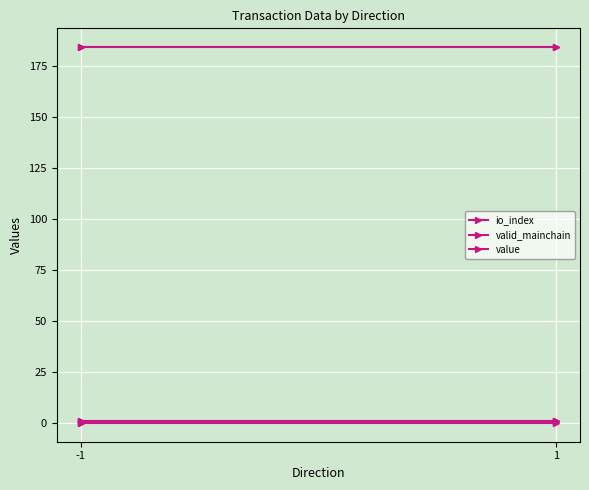

Is the value of valid_mainchain at -1 greater than the value of value at 1?

No